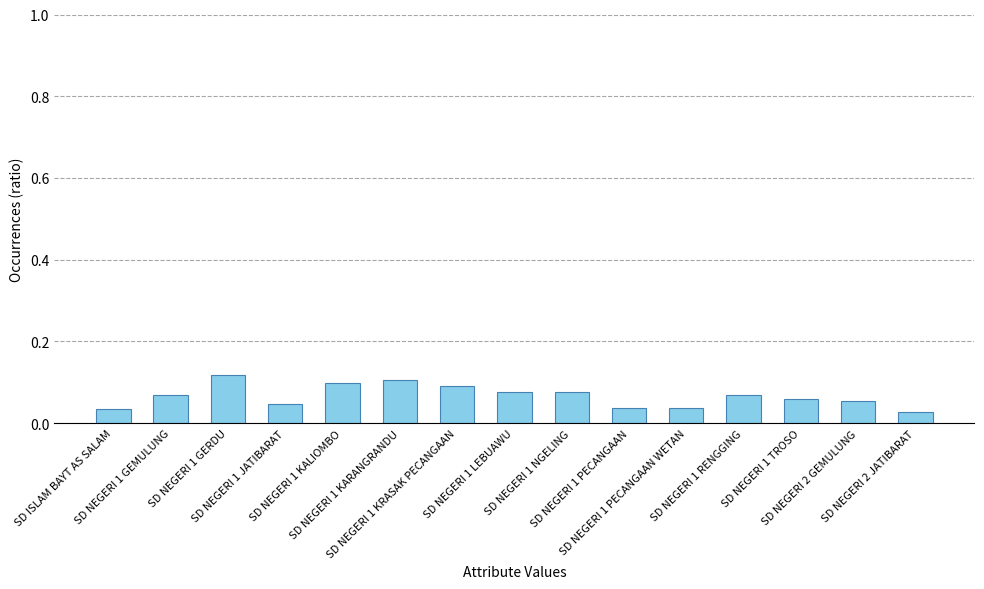

How many values are between 0 and 1?

15